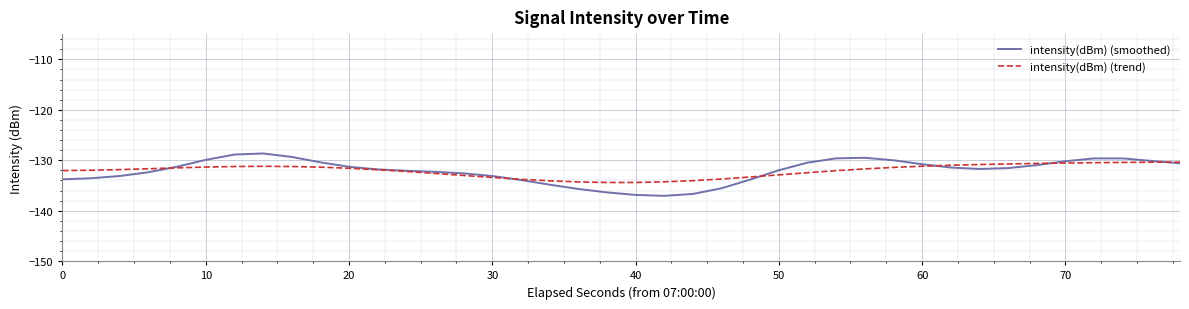

Which series has the largest range (max minus min)?

intensity(dBm) (smoothed)